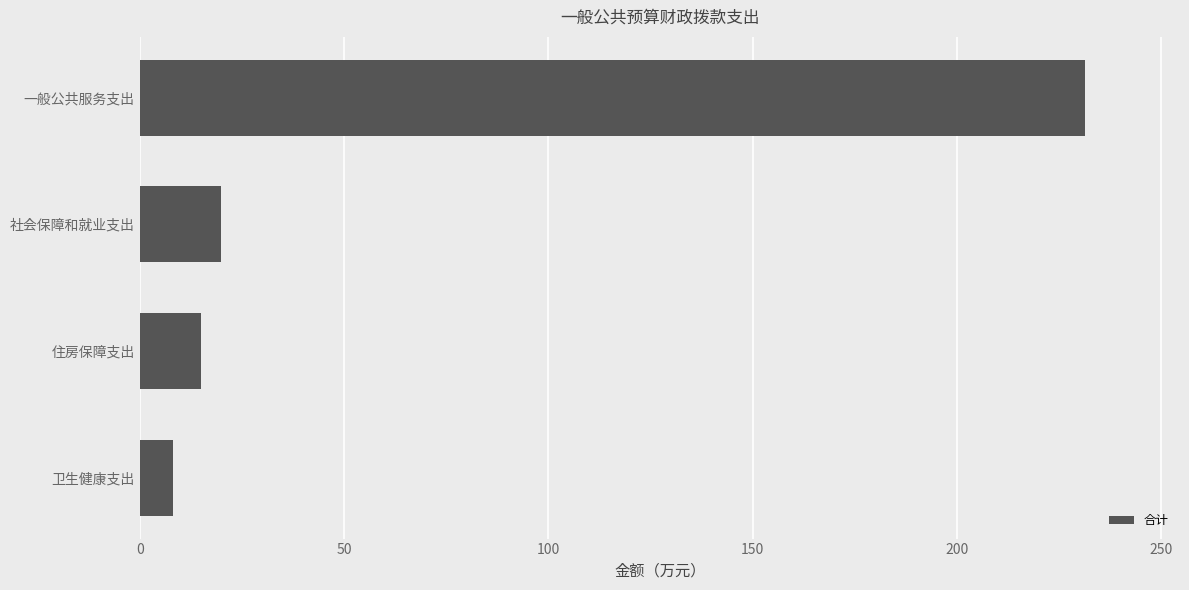

Read the value at 卫生健康支出.

8.1